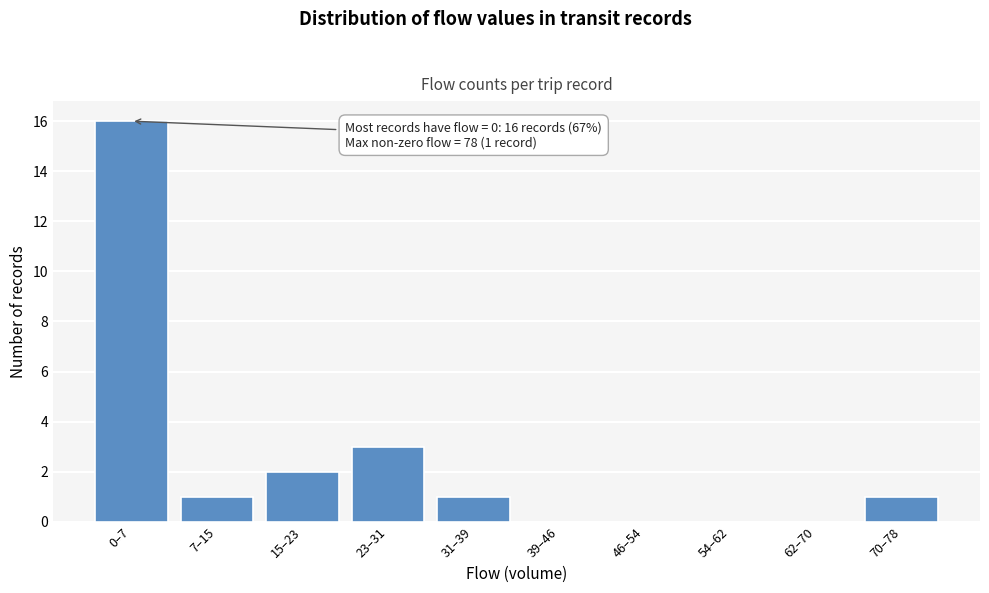

Reading right to left, transcribe all the data shown in this chart.

70–78=1	62–70=0	54–62=0	46–54=0	39–46=0	31–39=1	23–31=3	15–23=2	7–15=1	0–7=16